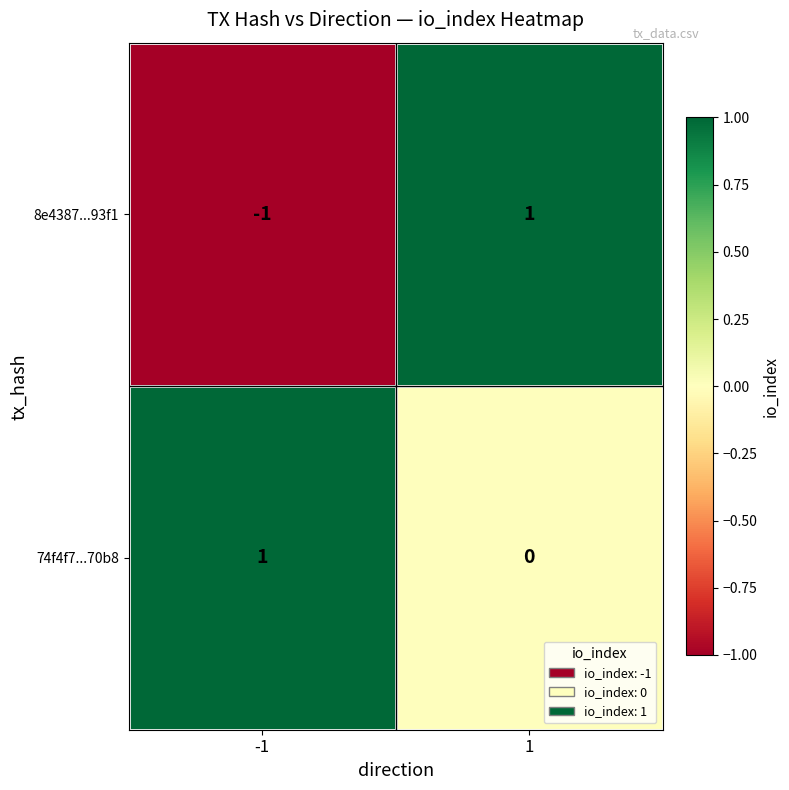

What is the total value across all series at 1?

1